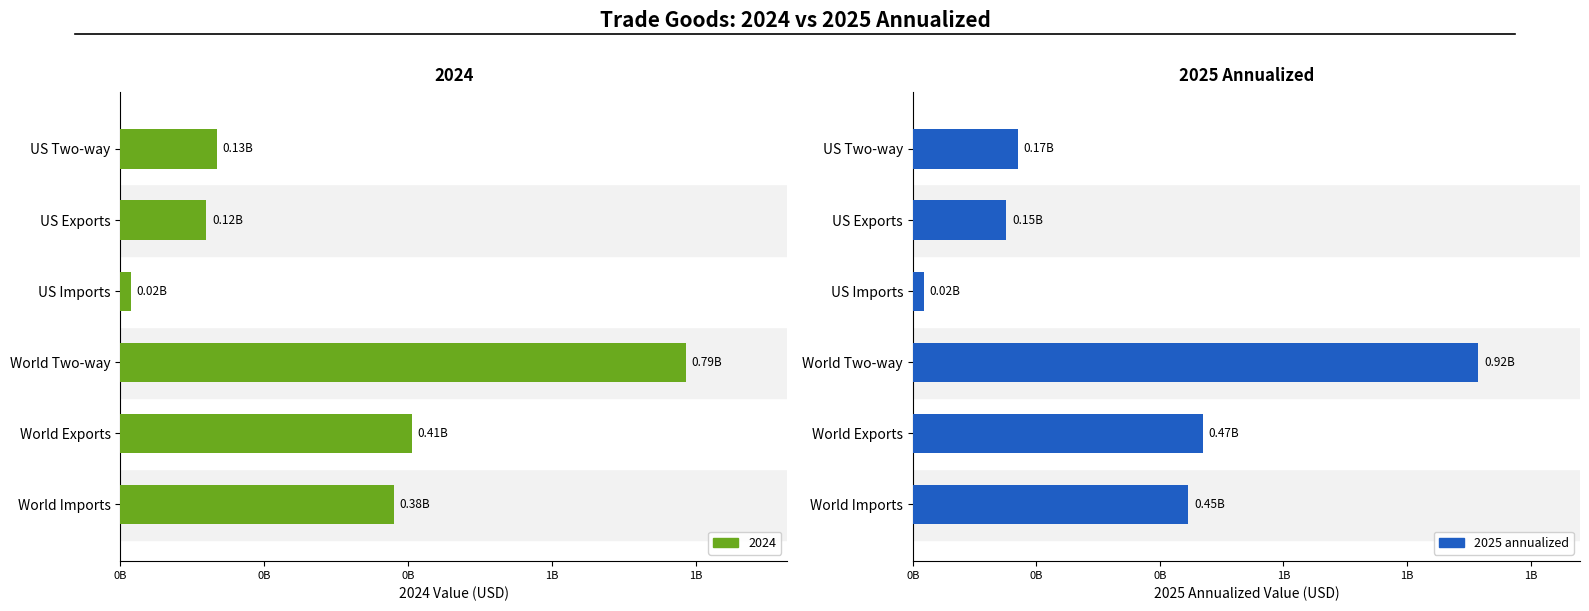

How many values are below 446076219?

3